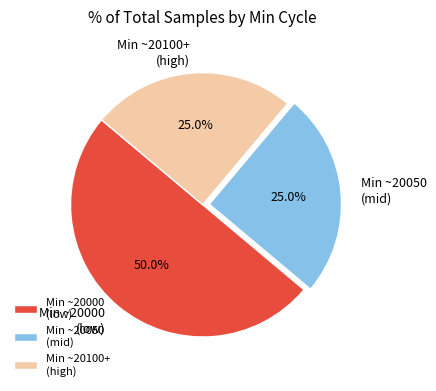

What is the majority slice?

Min ~20000 (low)